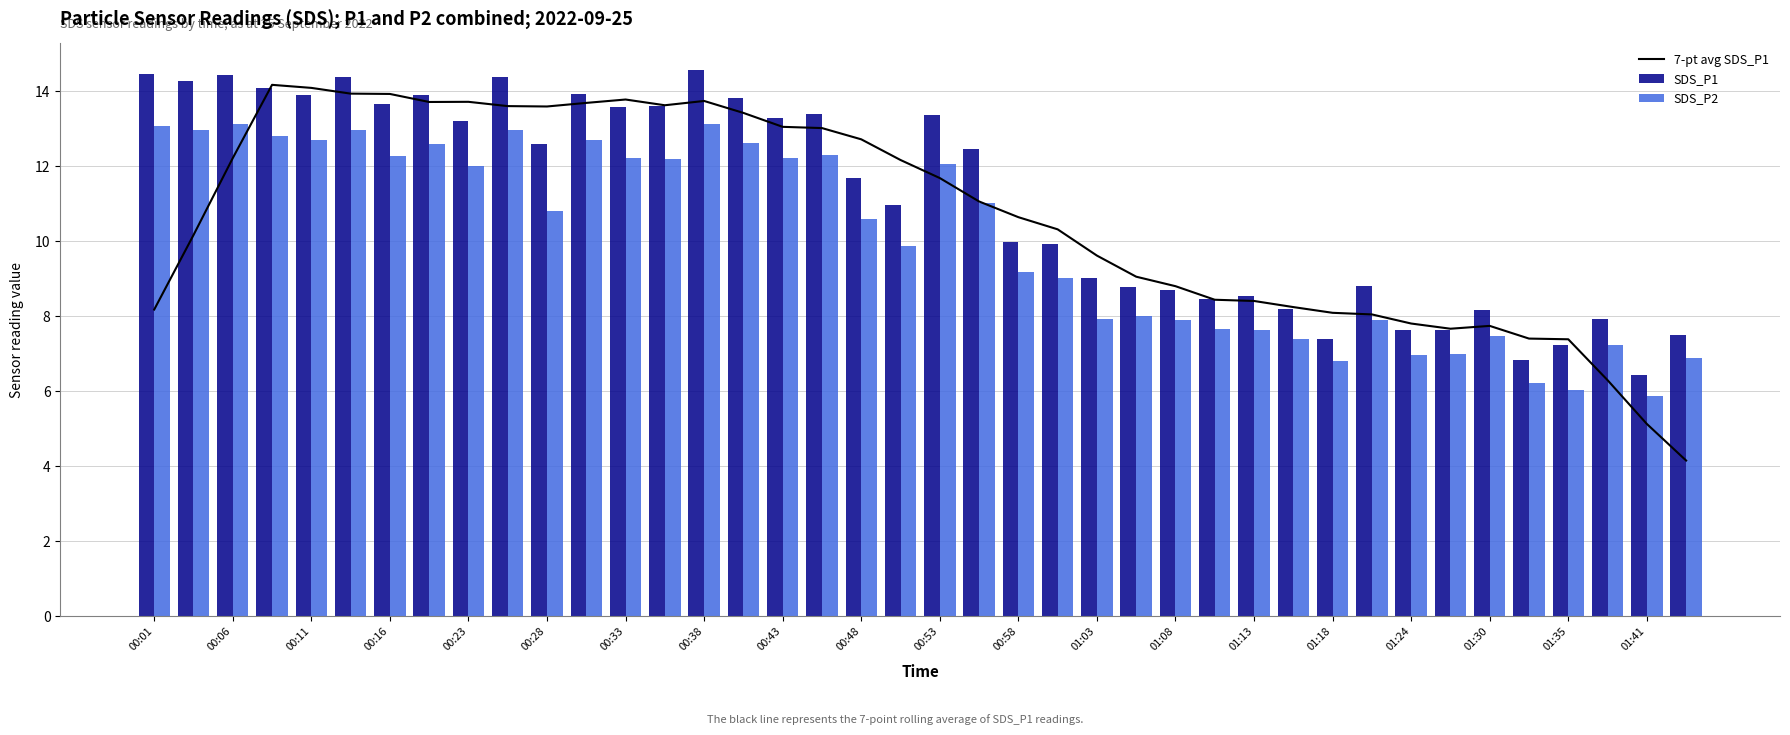

What is the lowest value of the SDS_P1 series?

6.4